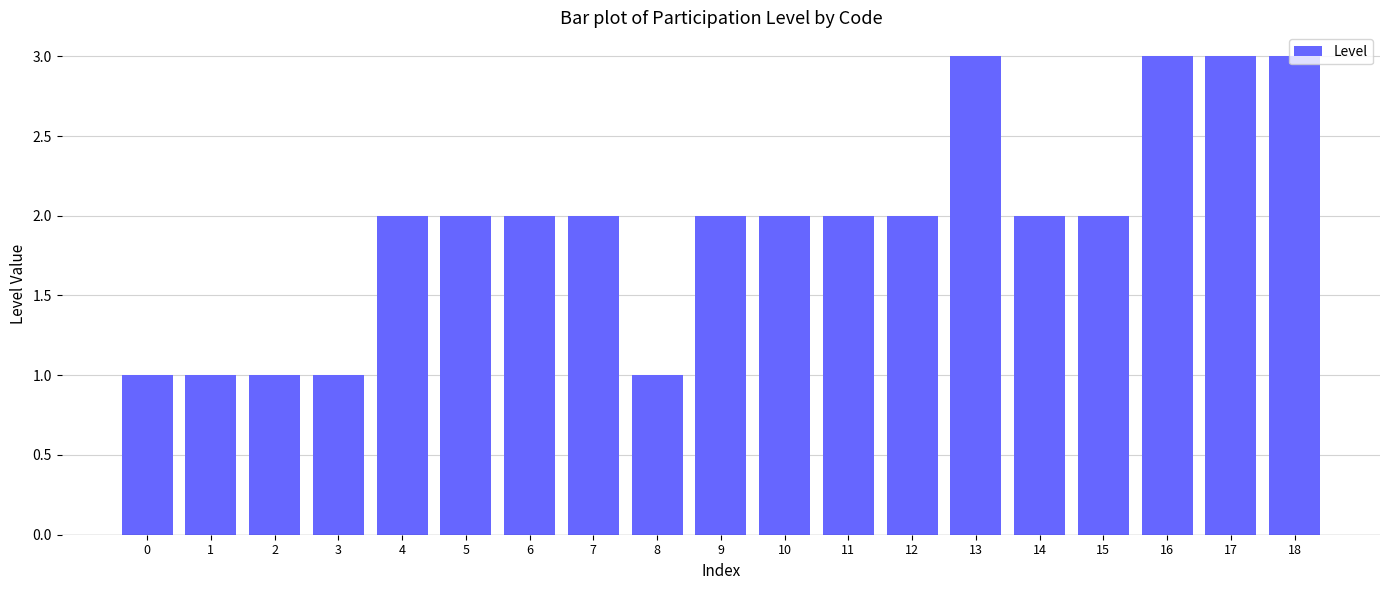

What is the change in value from 9 to 18?

+1